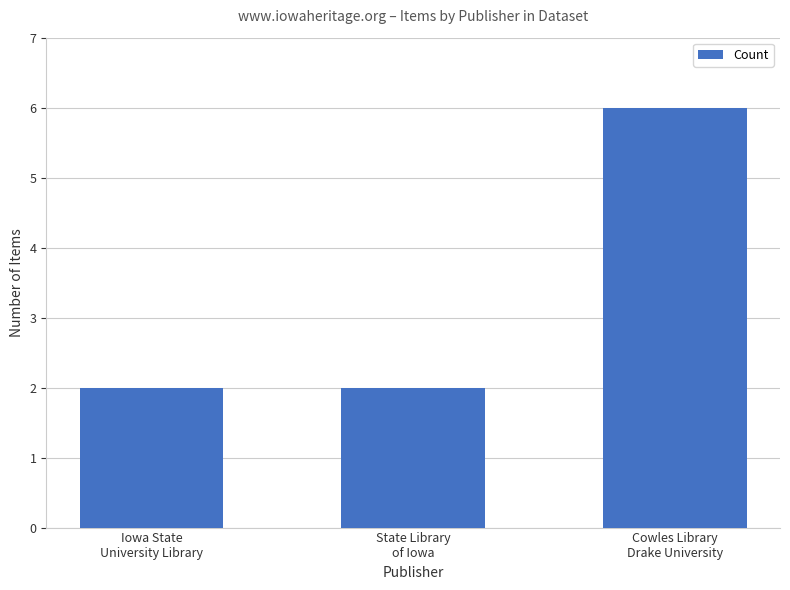

What is the difference between the values at Cowles Library
Drake University and State Library
of Iowa?

4